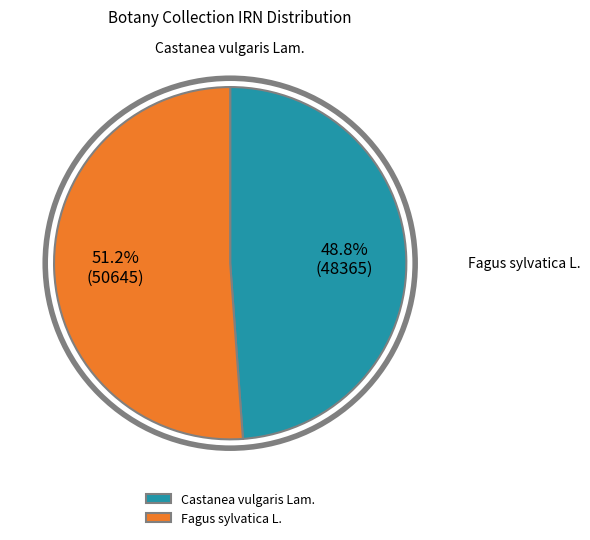

True or false: Castanea vulgaris Lam. accounts for 49% of the total.

True